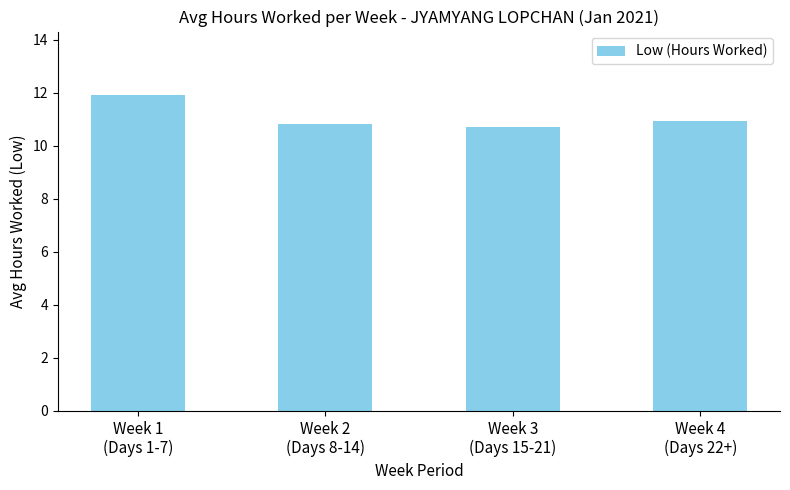

True or false: the data shows 10.9 at Week 4
(Days 22+).

True